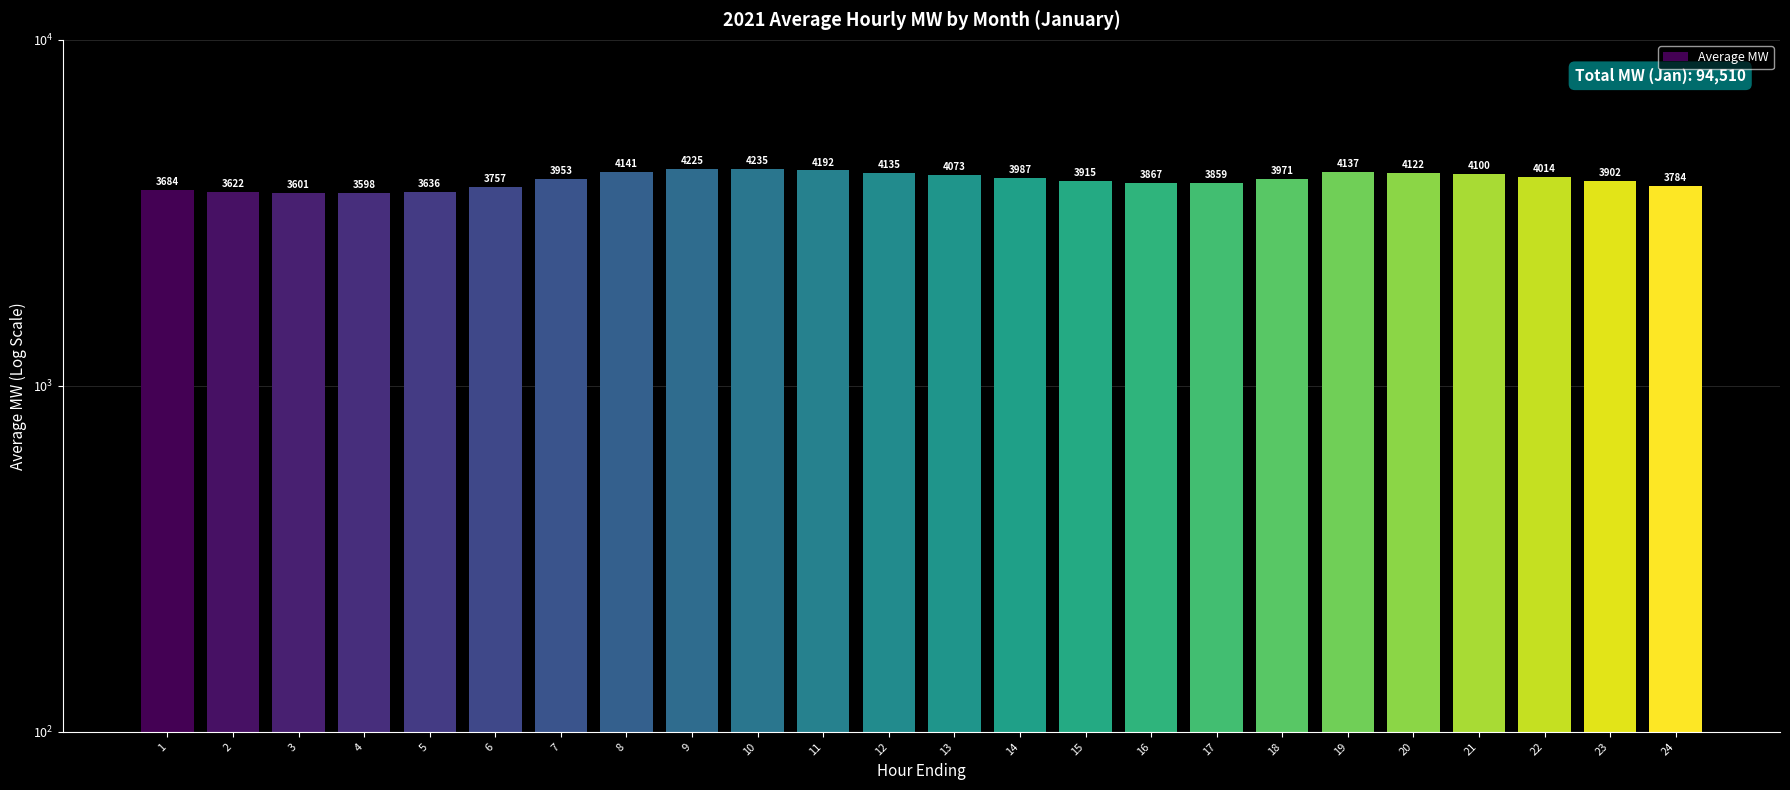

What is the difference between the maximum and minimum values?

637